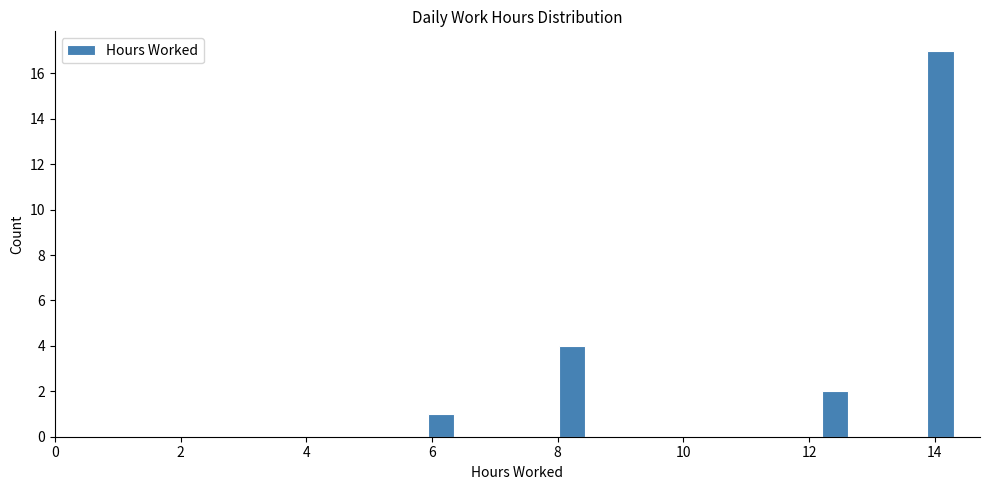

Around what value on the x-axis is the tallest bar? Give the approximate position of its centre, as read against the axis.

14.0